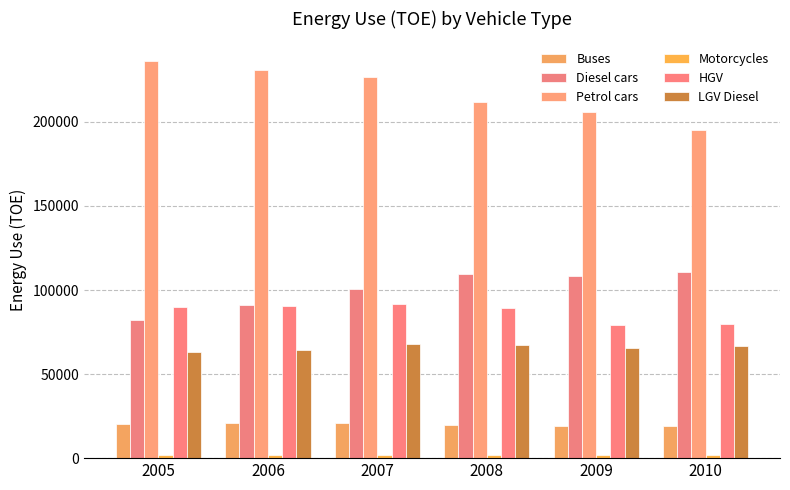

How many values in the Petrol cars series are below 226666?

3